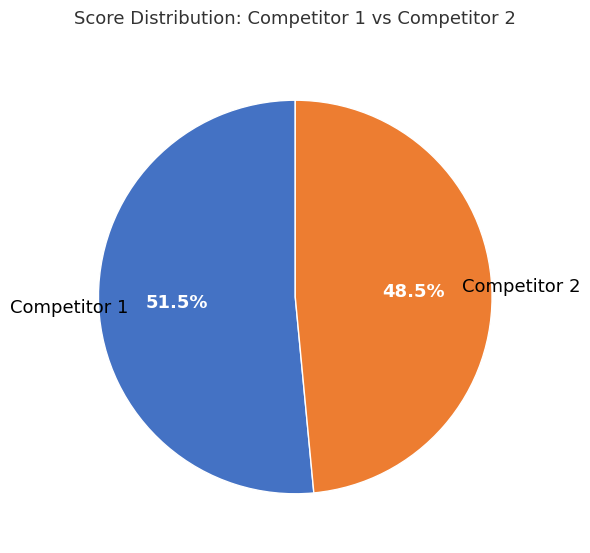

Which category has the biggest portion of the pie?

Competitor 1